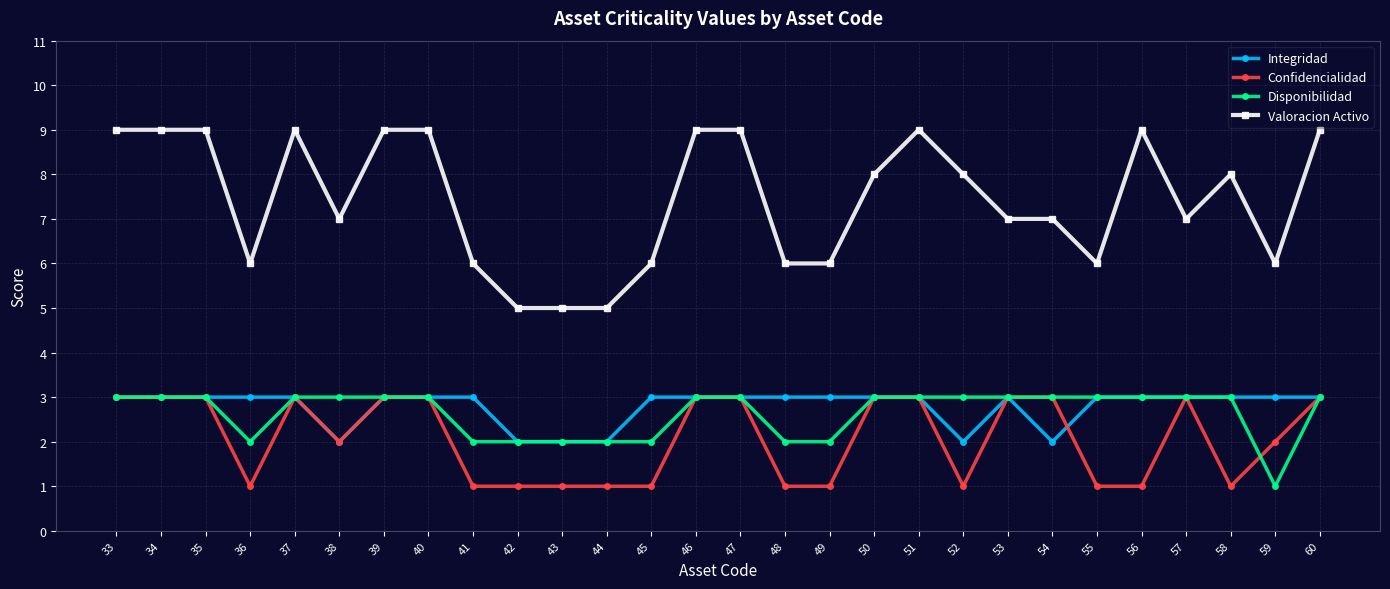

At 52, list the series in order from smallest to largest.

Confidencialidad, Integridad, Disponibilidad, Valoracion Activo